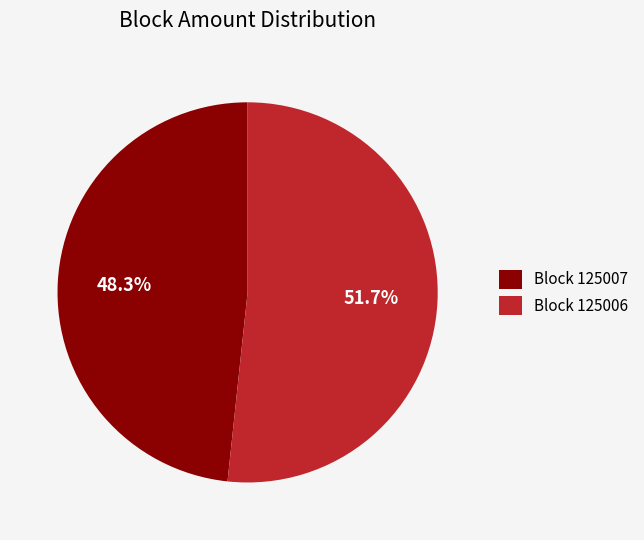

Rank the categories by value from highest to lowest.

Block 125006, Block 125007